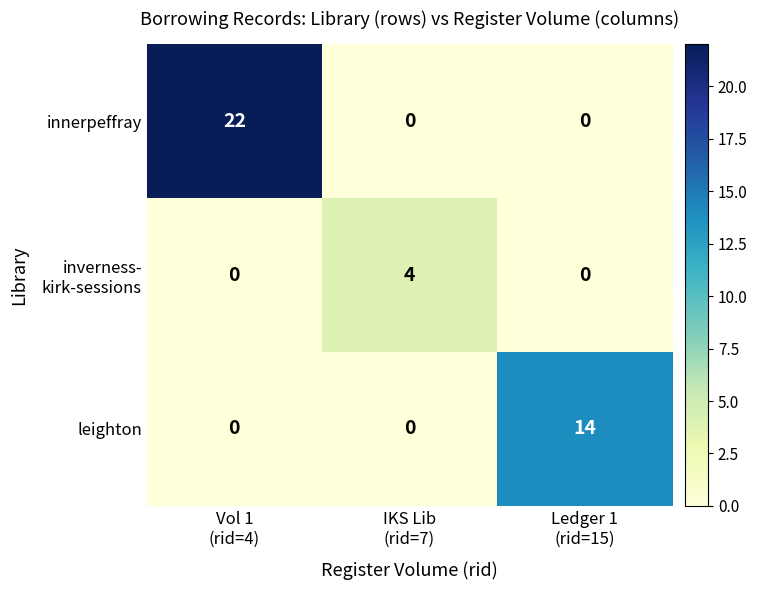

What is the greatest value displayed?

22